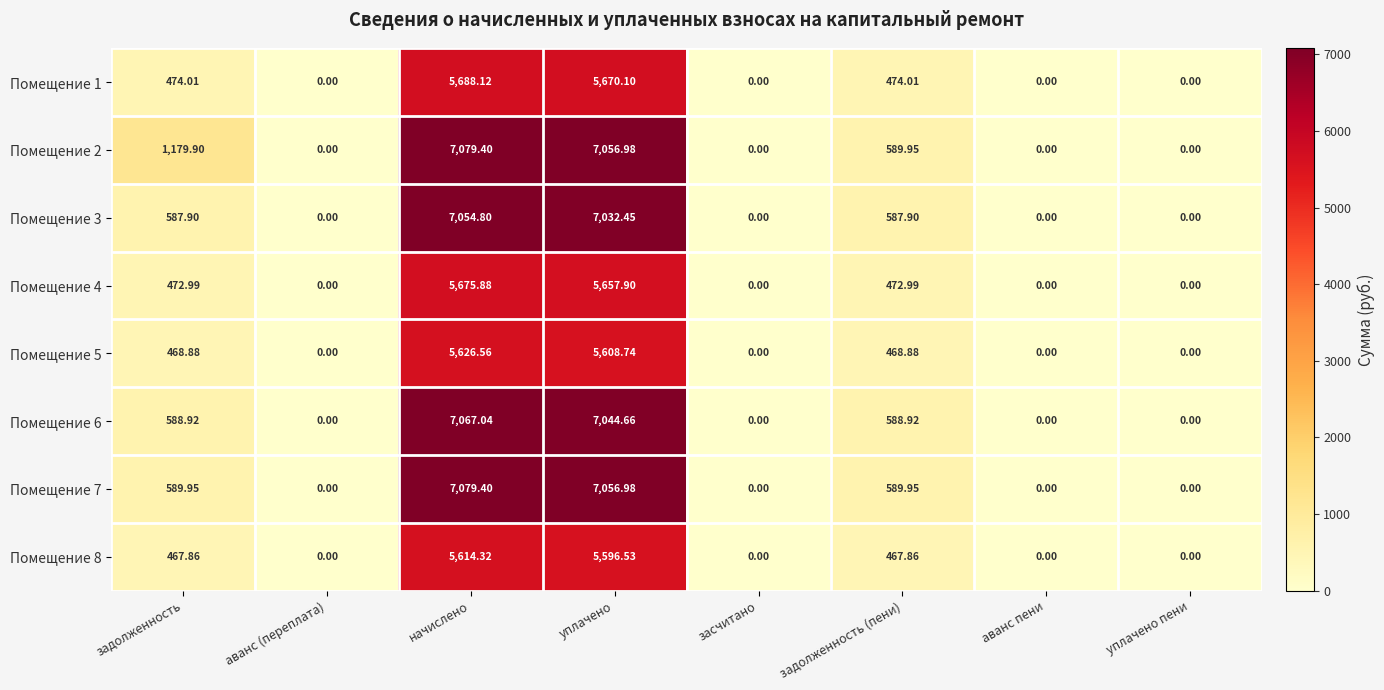

Is the value of Помещение 3 at задолженность greater than the value of Помещение 8 at уплачено?

No